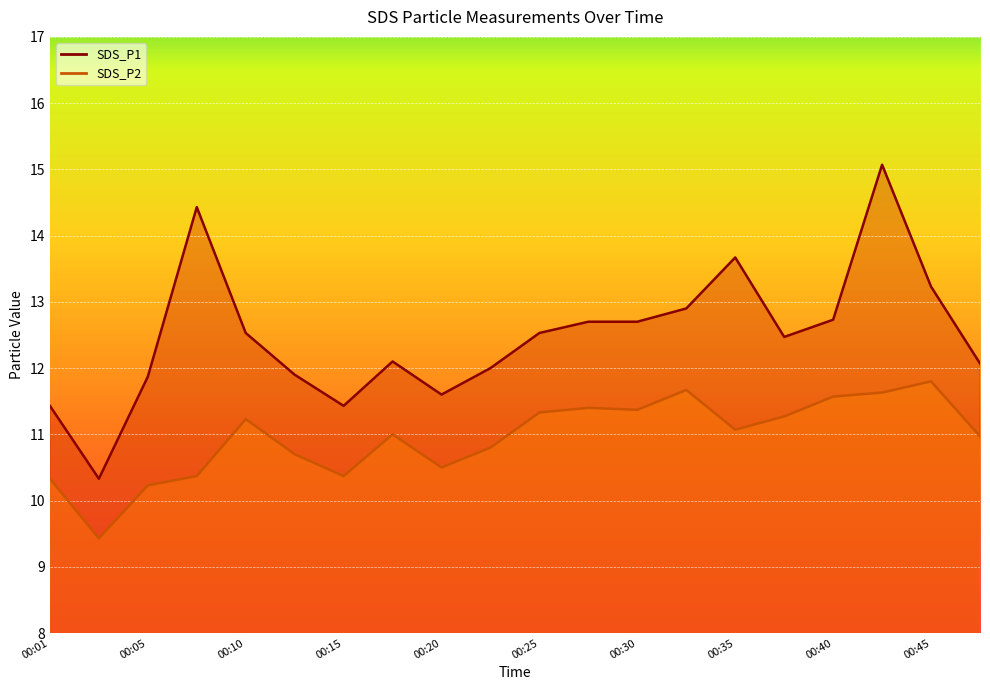

What is the total value across all series at 00:03?

19.8